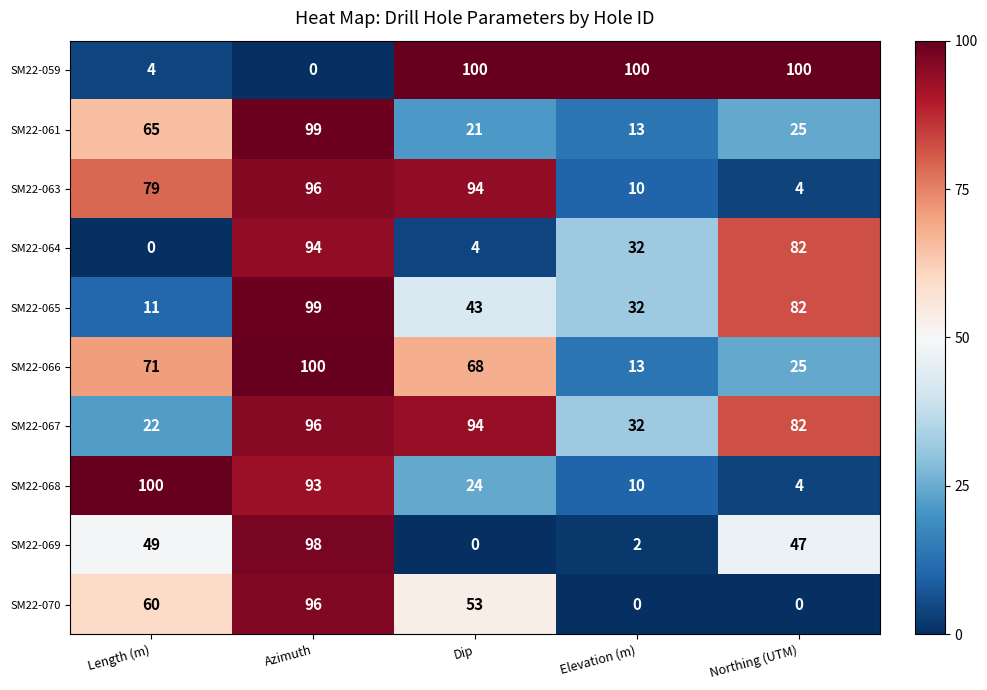

What is the highest value of the SM22-064 series?

94